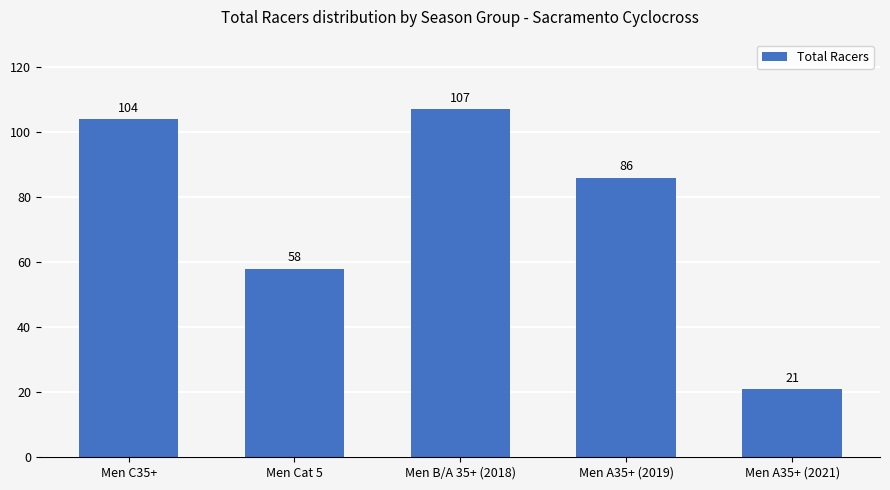

Which category has the highest value across all series?

Men B/A 35+ (2018)